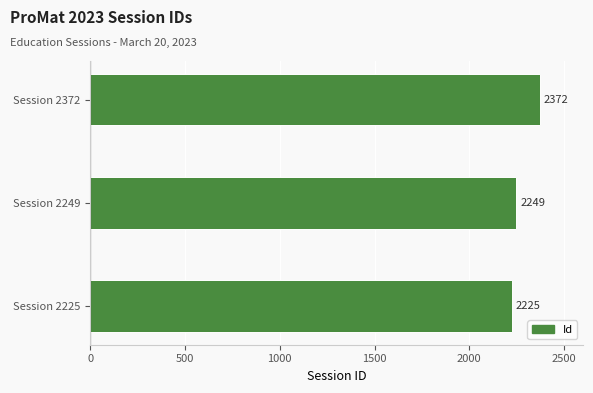

How many values are between 2225 and 2372?

3